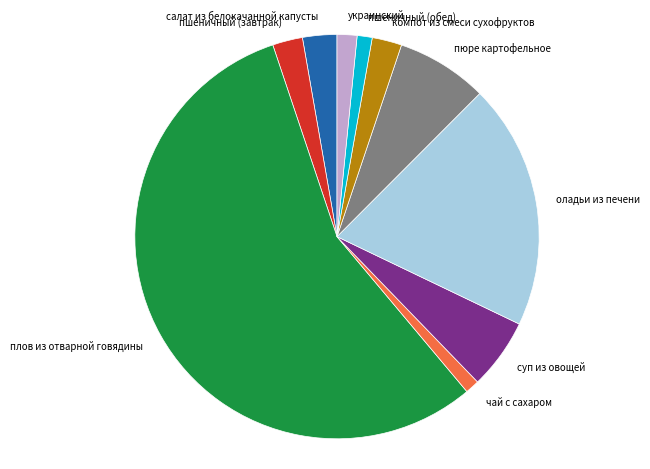

Which category has the biggest portion of the pie?

плов из отварной говядины